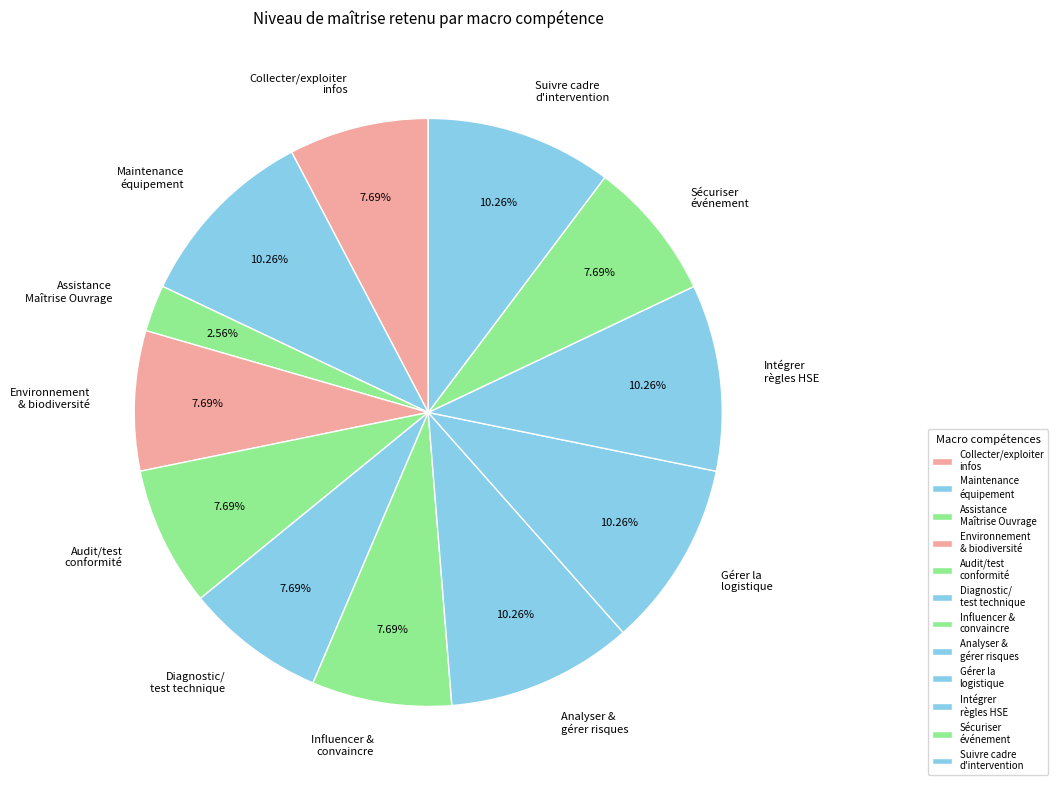

How many segments does this pie chart have?

12